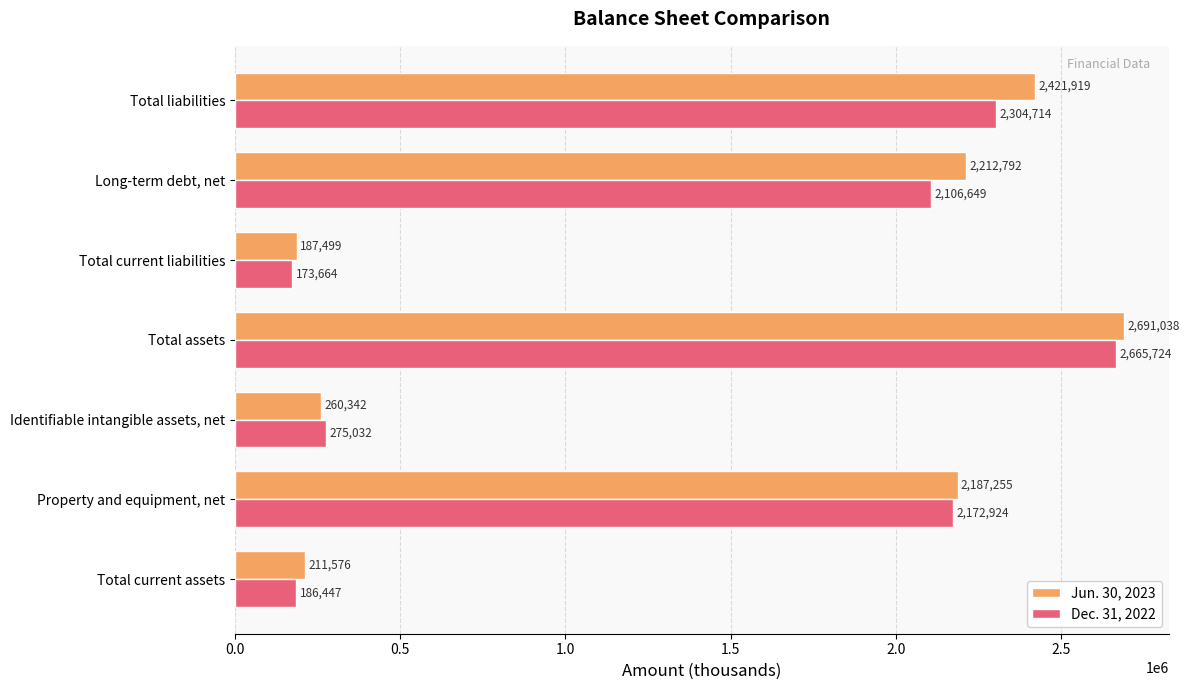

True or false: Dec. 31, 2022 has a value of 186447 at Total current assets.

True